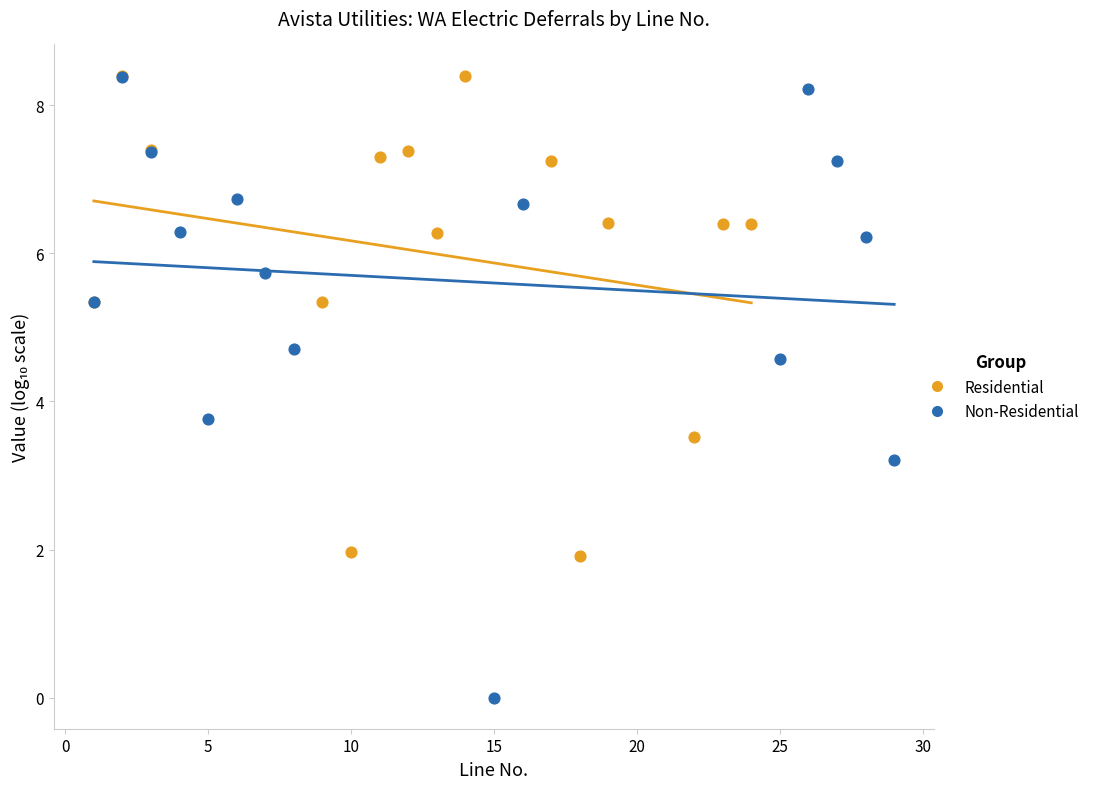

Which series has the widest spread of Y values?

Non-Residential